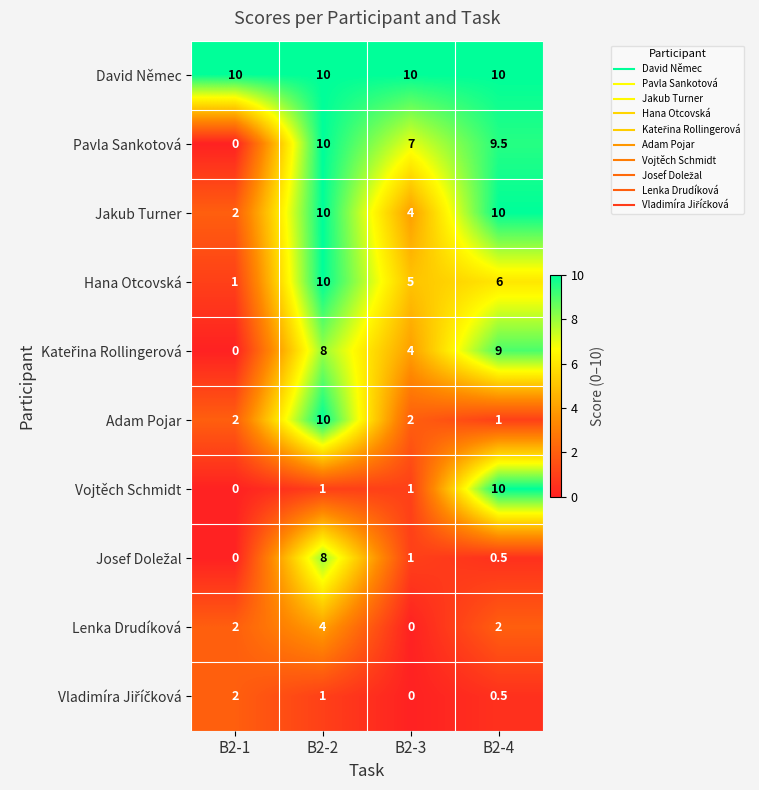

What is the difference between the Hana Otcovská values at B2-2 and B2-3?

5.0